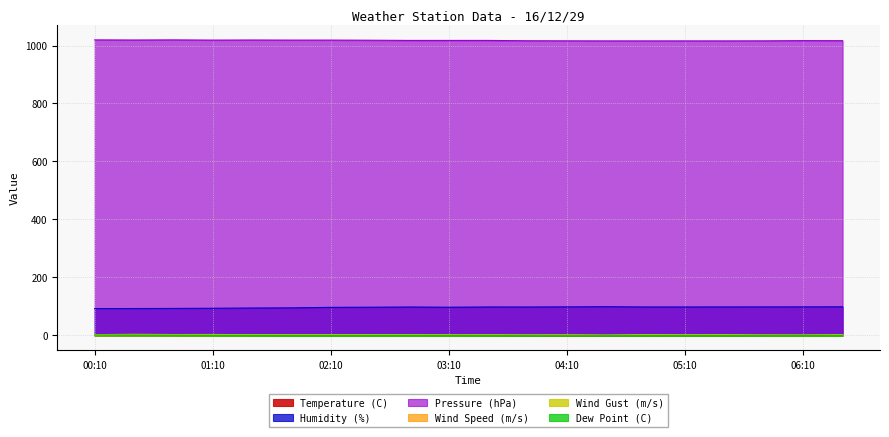

True or false: Pressure (hPa) and Humidity (%) cross at least once.

False